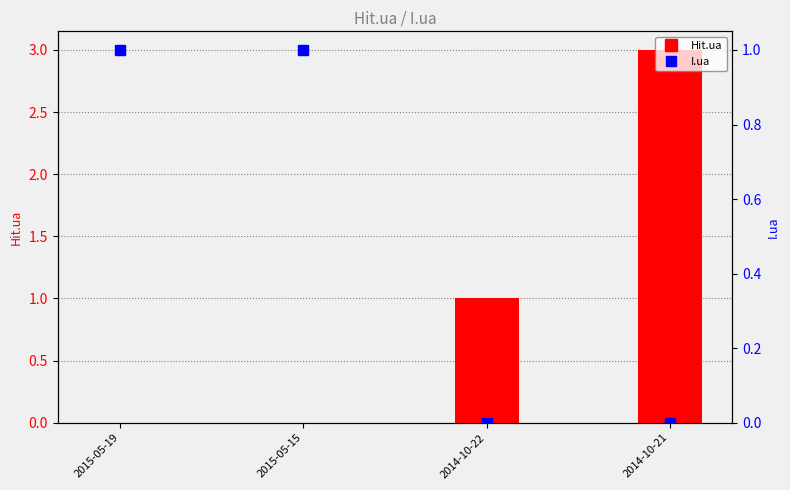

What position from the left is 2014-10-22?

3